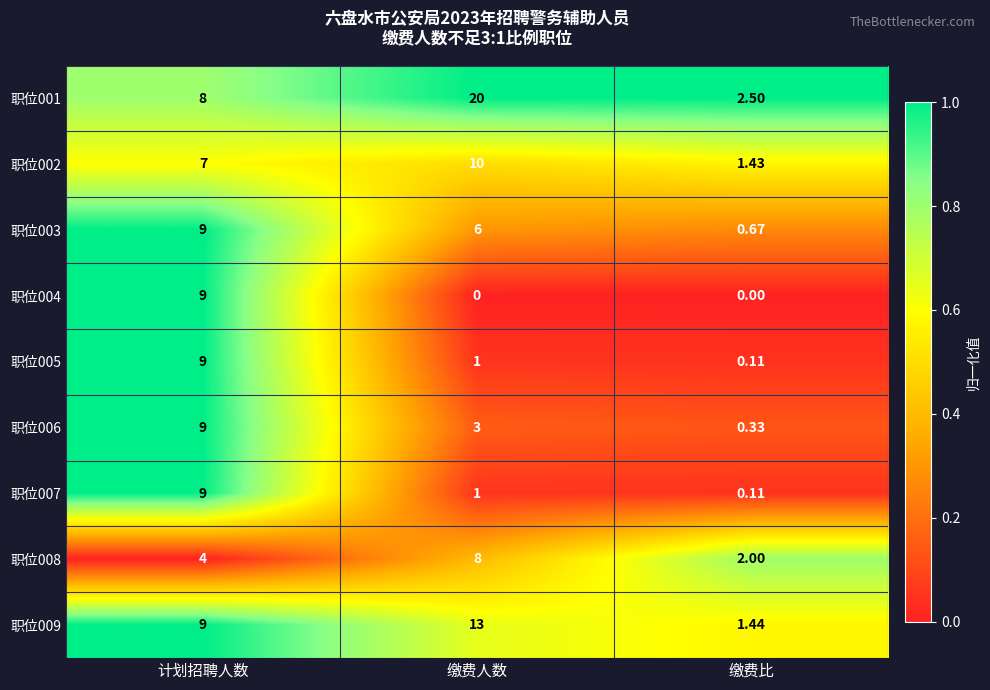

At which label is 职位003 closest to 4?

缴费人数